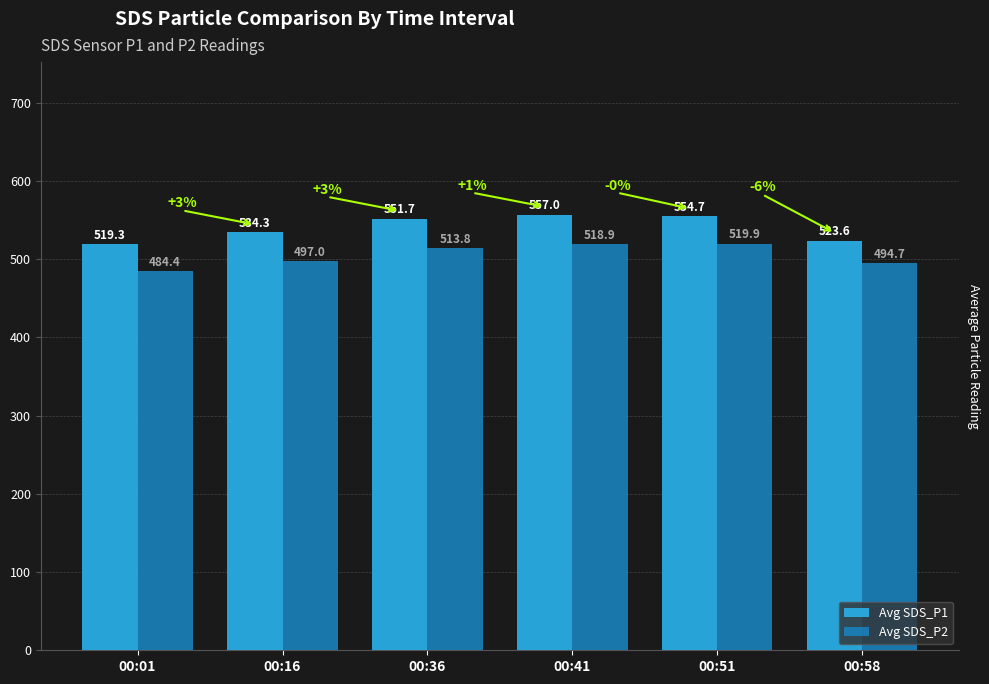

Which series has the largest total across all categories?

Avg SDS_P1